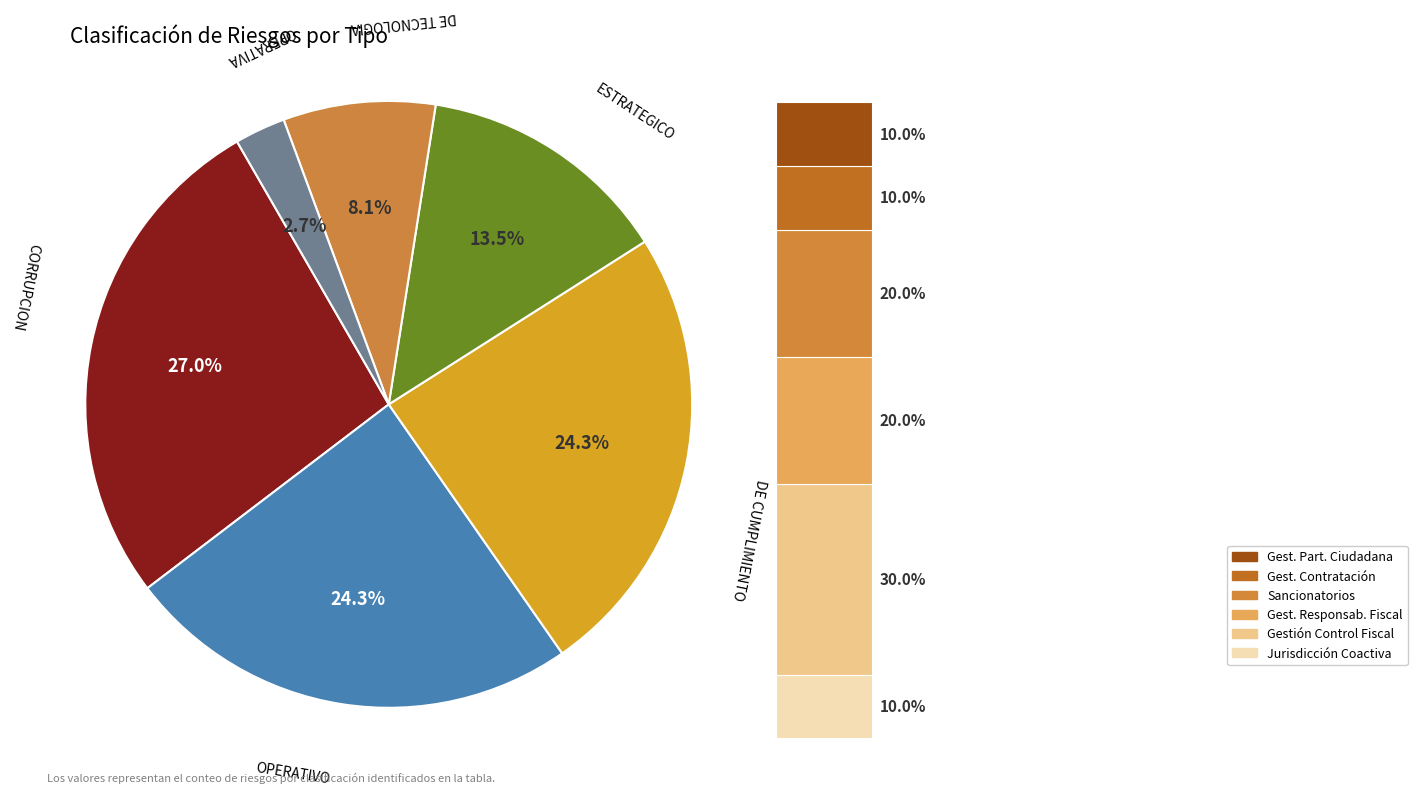

Rank the categories by value from highest to lowest.

CORRUPCION, OPERATIVO, DE CUMPLIMIENTO, ESTRATEGICO, DE TECNOLOGIA, OPERATIVA